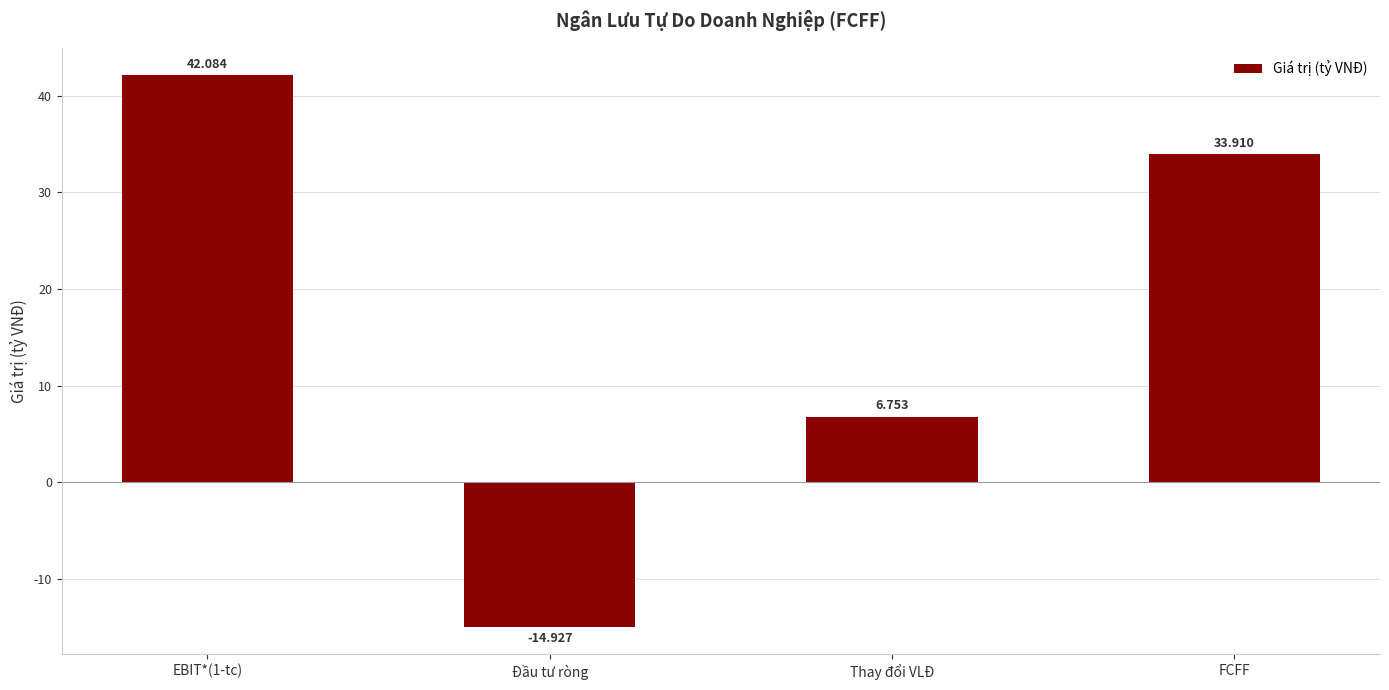

Rank the categories by value from lowest to highest.

Đầu tư ròng, Thay đổi VLĐ, FCFF, EBIT*(1-tc)